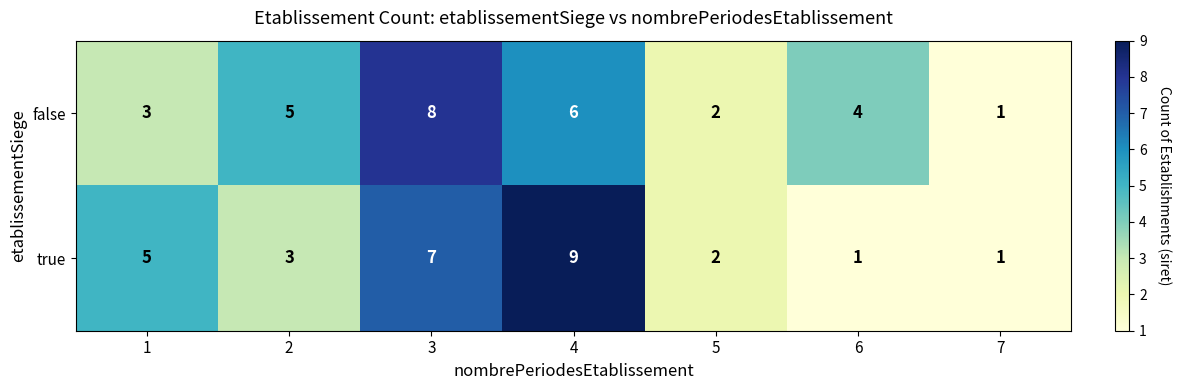

Count the number of data series in this chart.

2